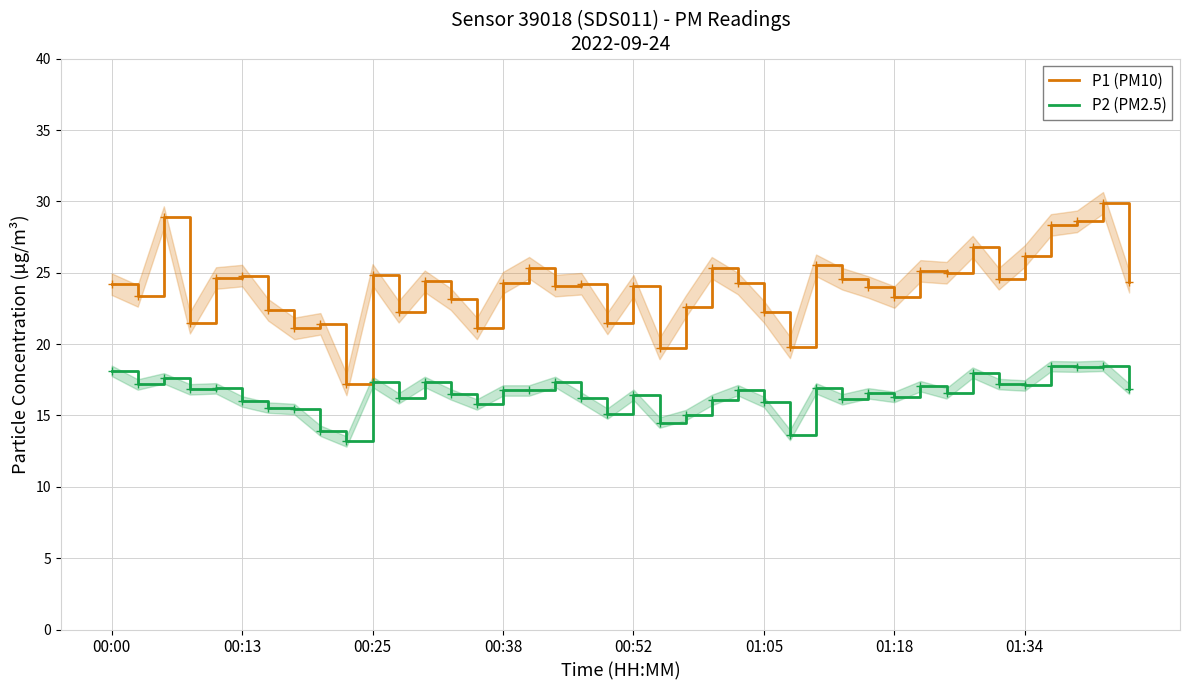

How many data points in P2 (PM2.5) are above 16?

29